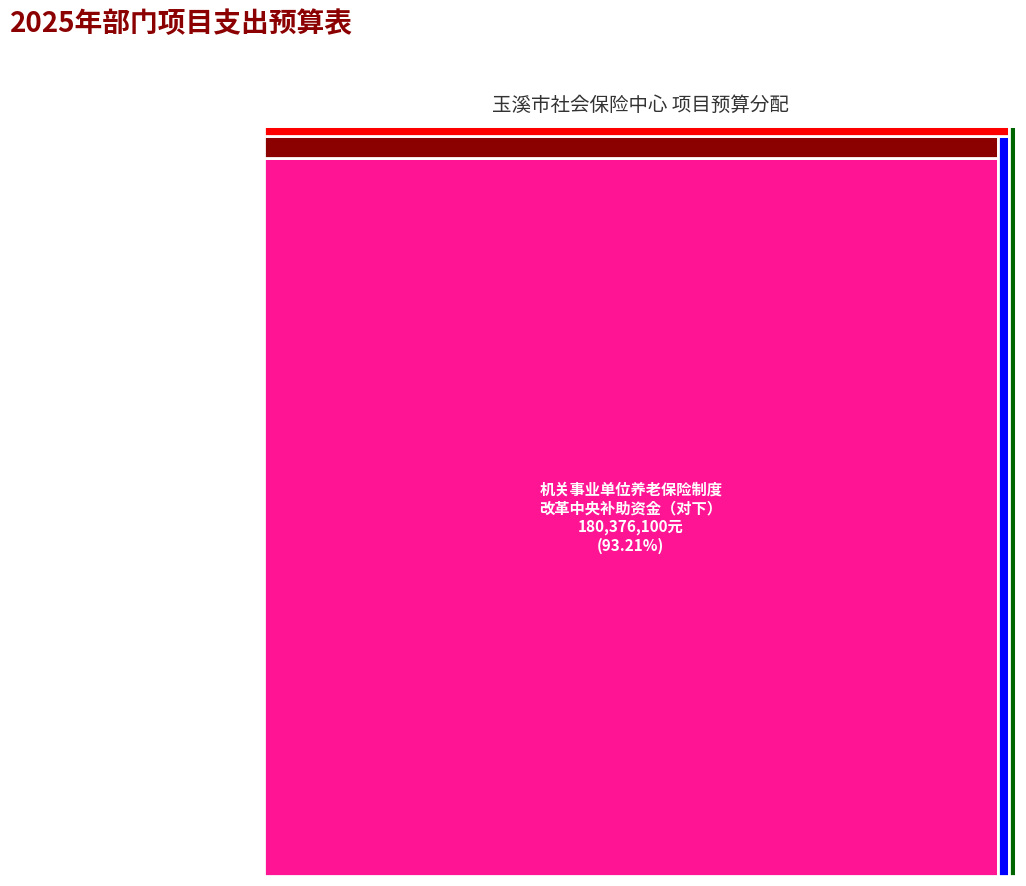

Reading left to right, extract all data points from this chart.

1753500	5505000	2577800	80000	2818257	180376100	414894